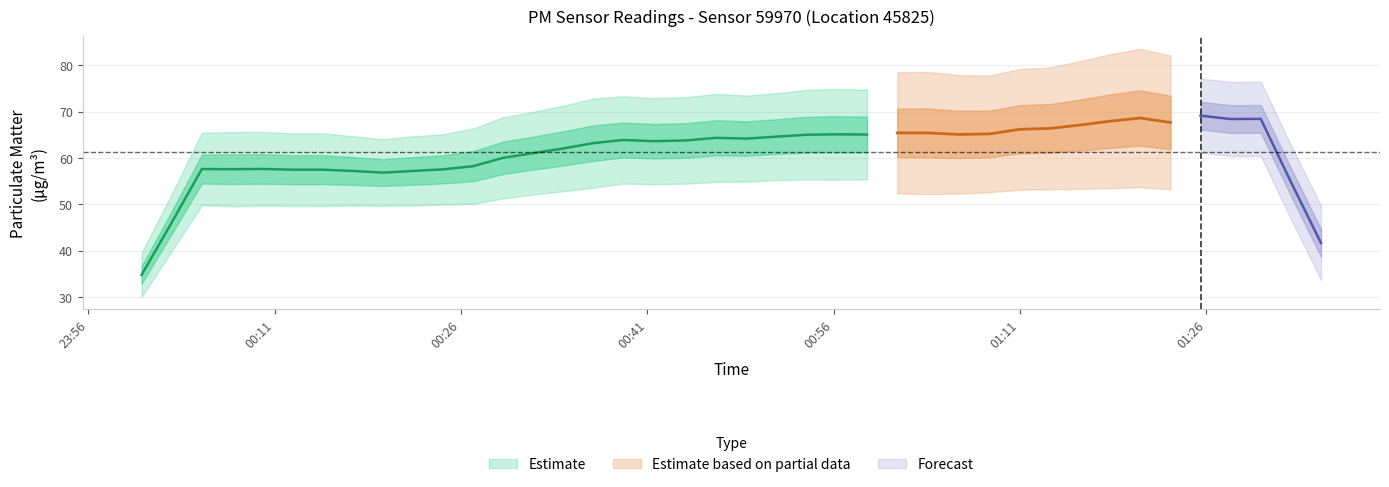

What is the difference between the P1 values at 9 and 14?

12.5